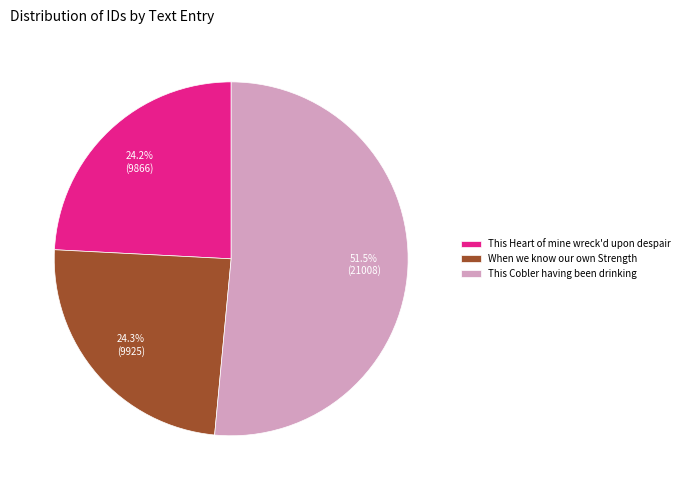

What is the ratio of the value at This Cobler having been drinking to the value at This Heart of mine wreck'd upon despair?

2.1